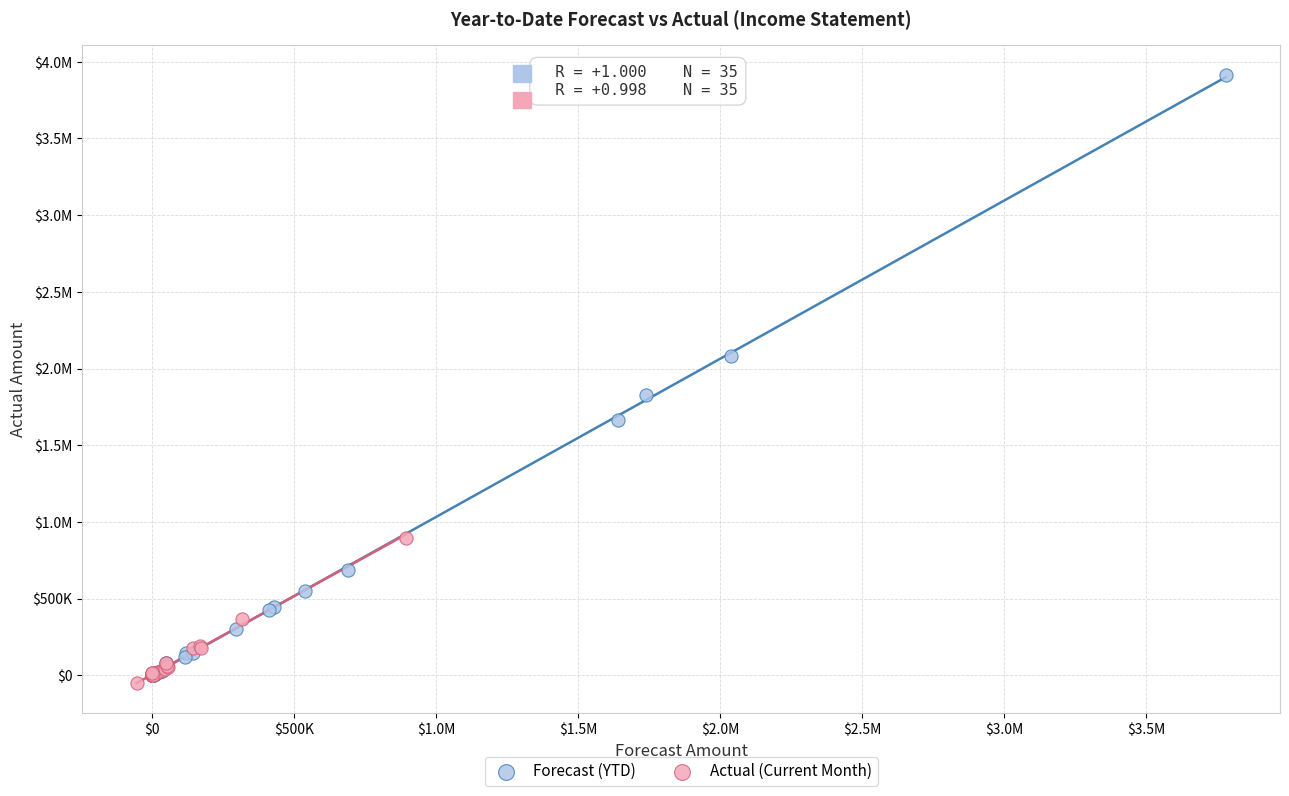

What are all the series names shown in the legend?

Forecast (YTD), Actual (Current Month)